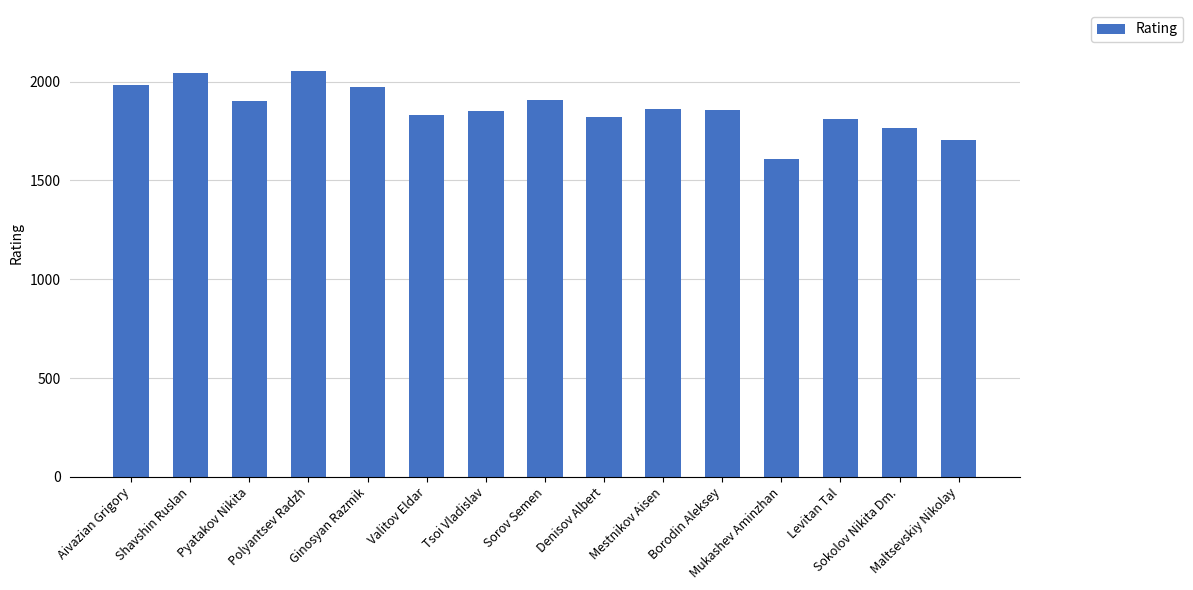

How many bars are there in total?

15